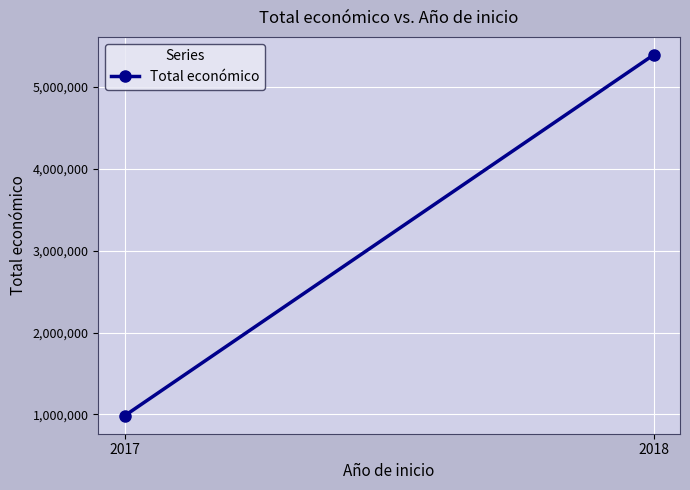

How many categories are shown in the chart?

2